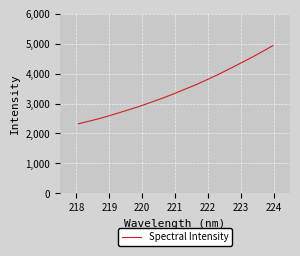

How many values are below 3394?

16